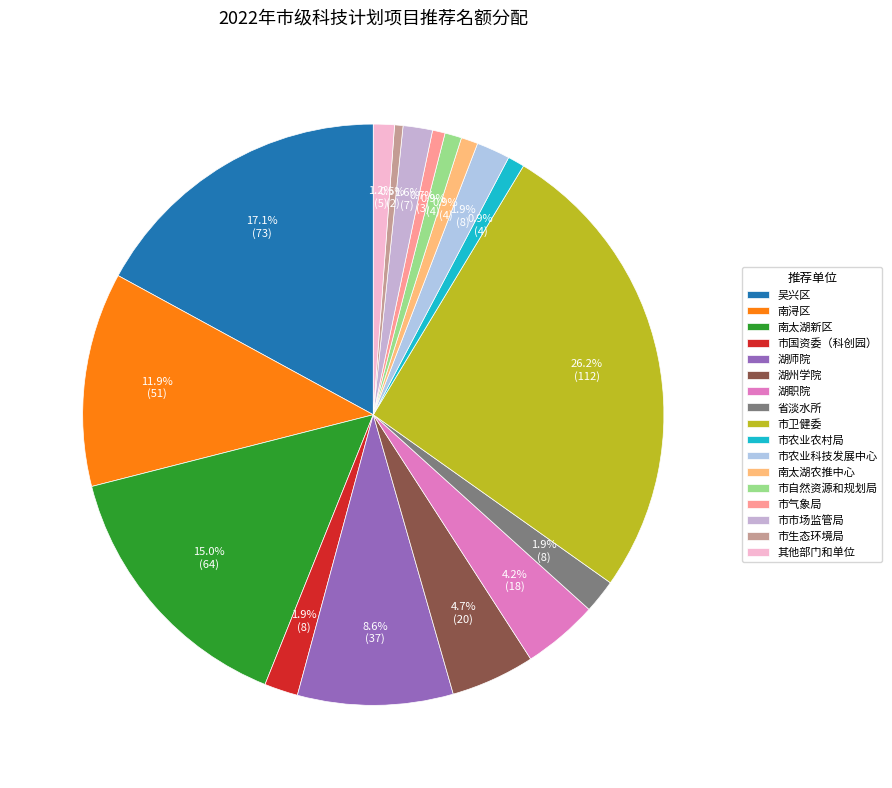

Is the sum of 湖州学院 and 南太湖新区 greater than half?

No